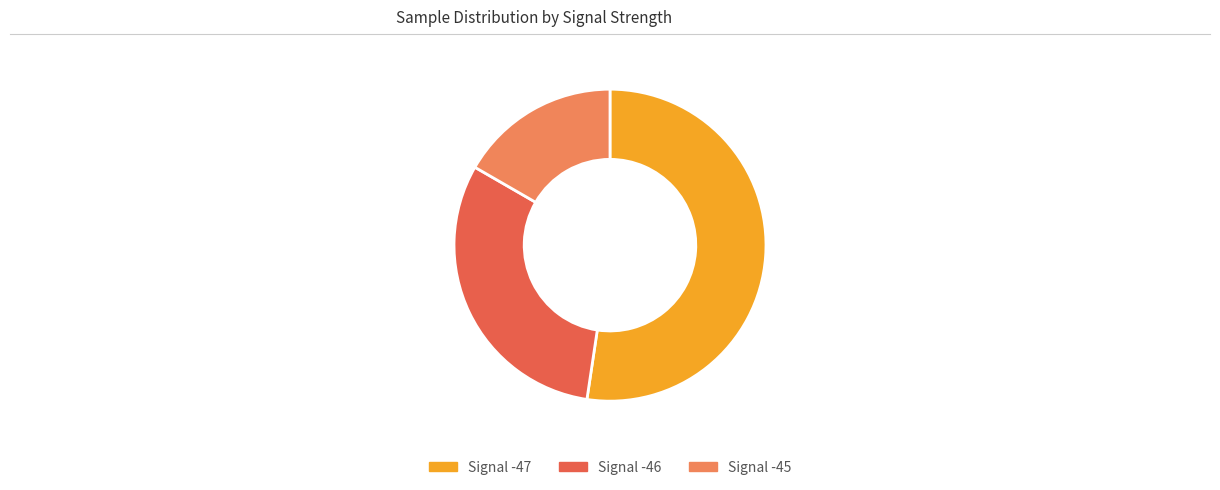

Which slice is the smallest?

Signal -45